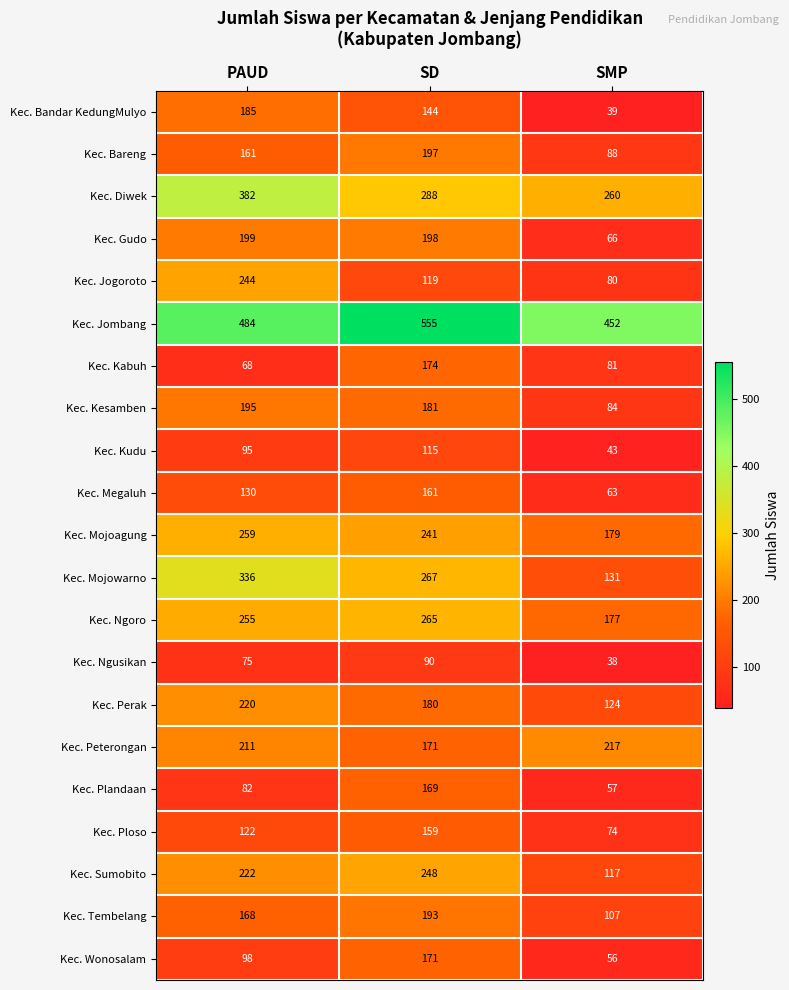

Which label corresponds to the smallest value in the chart?

SMP